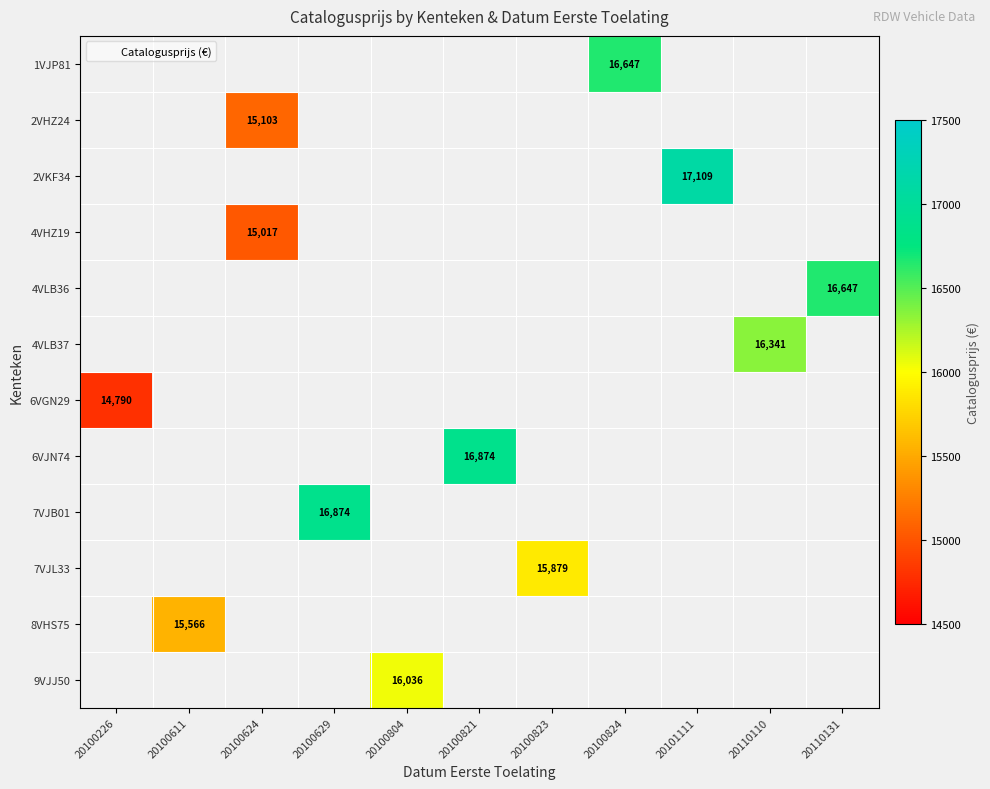

True or false: 7VJL33 has a value of 15879 at 20100823.

True